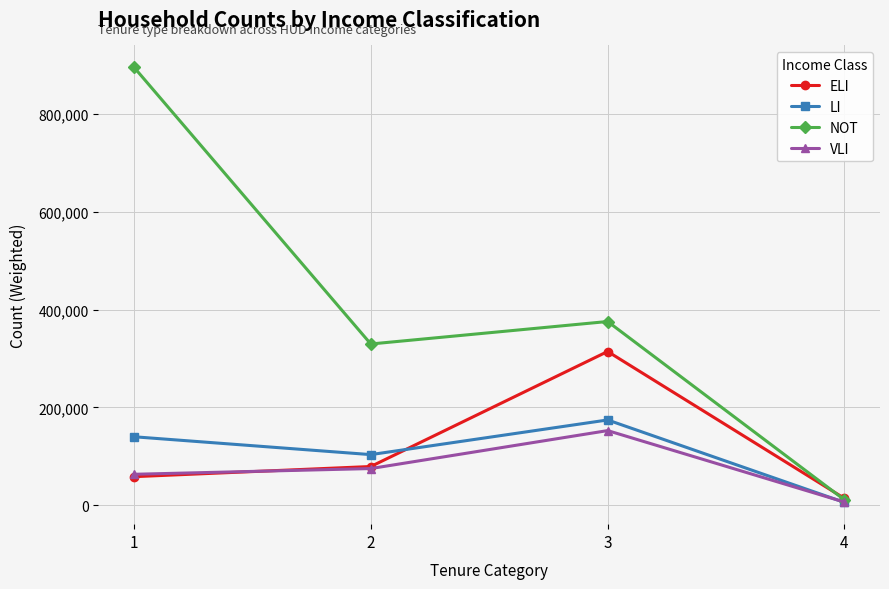

Which series has the widest spread of values?

NOT